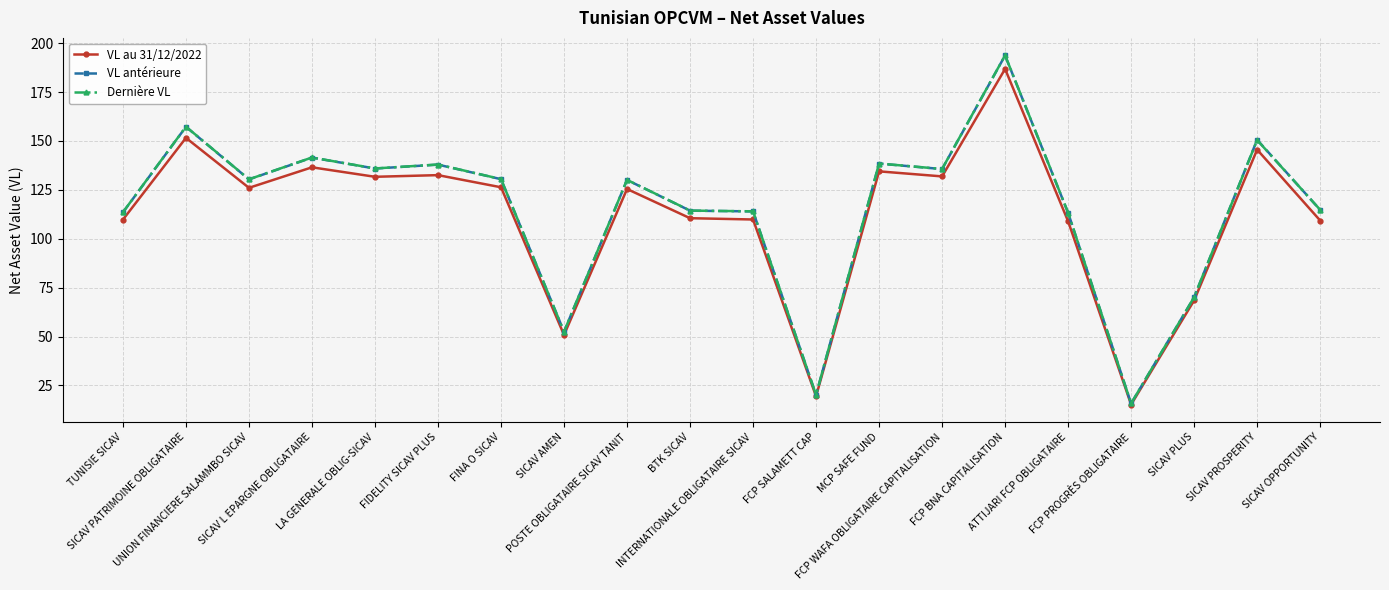

True or false: VL au 31/12/2022 has more than 2 interior local peaks.

True